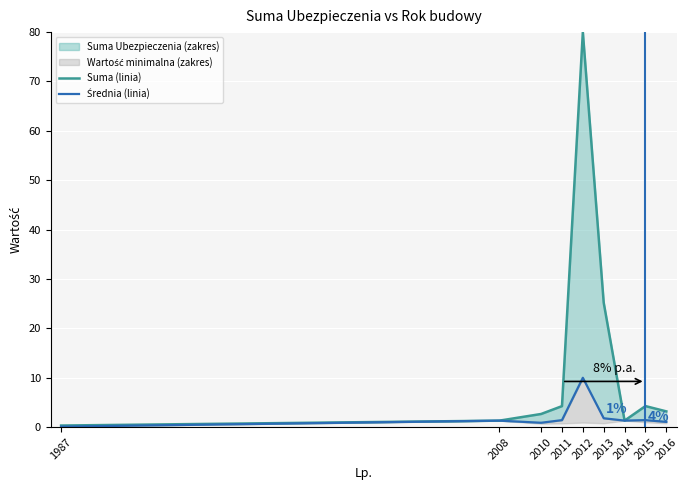

What is the greatest value displayed?

80.0